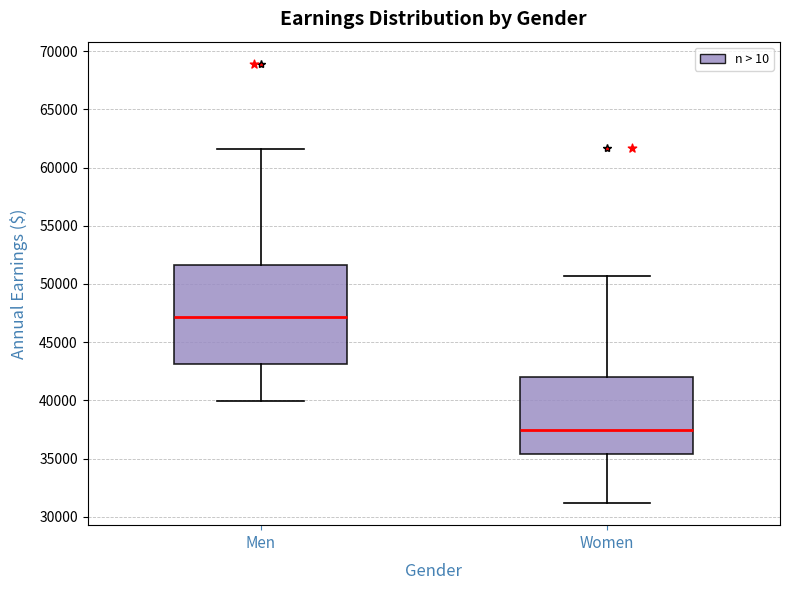

Comparing the boxes themselves (not the whiskers), which one is the tallest?

Men